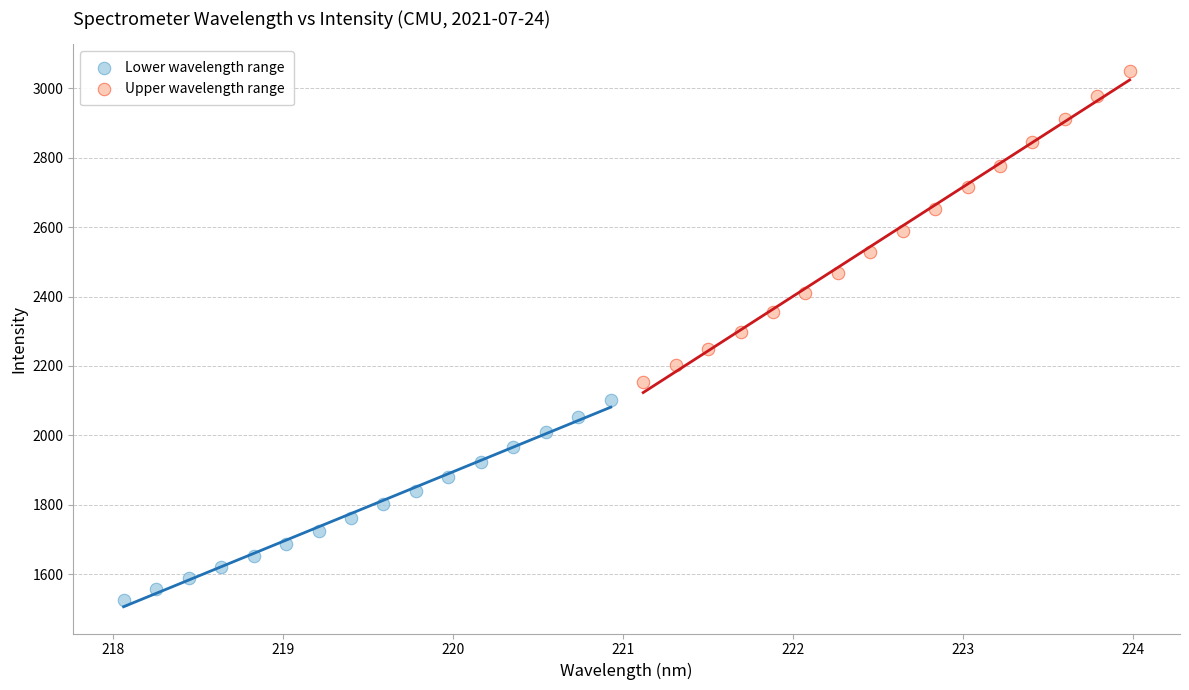

Which series reaches the maximum Y coordinate?

Upper wavelength range